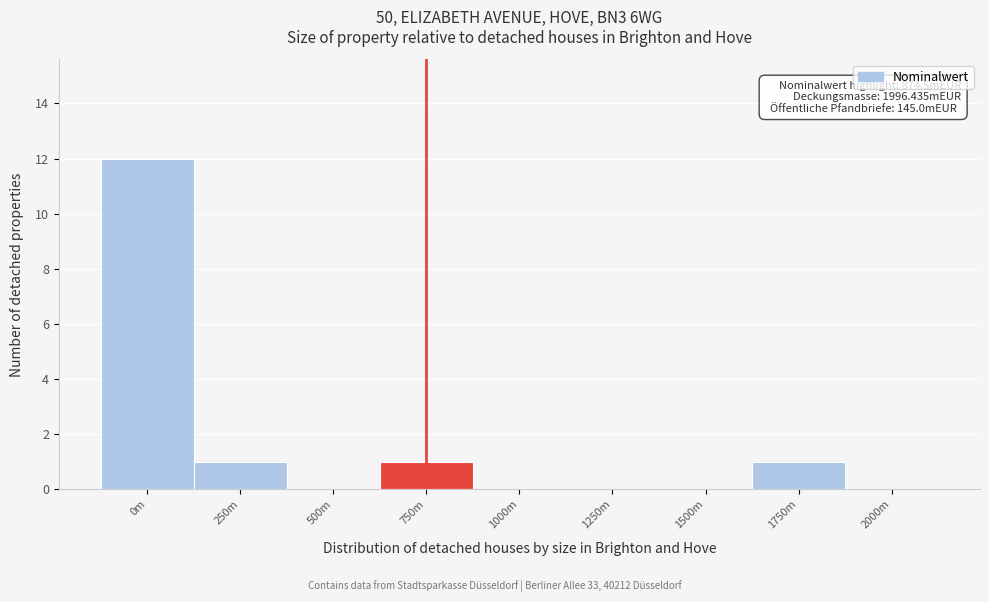

Reading left to right, extract all data points from this chart.

0m=12	250m=1	500m=0	750m=1	1000m=0	1250m=0	1500m=0	1750m=1	2000m=0